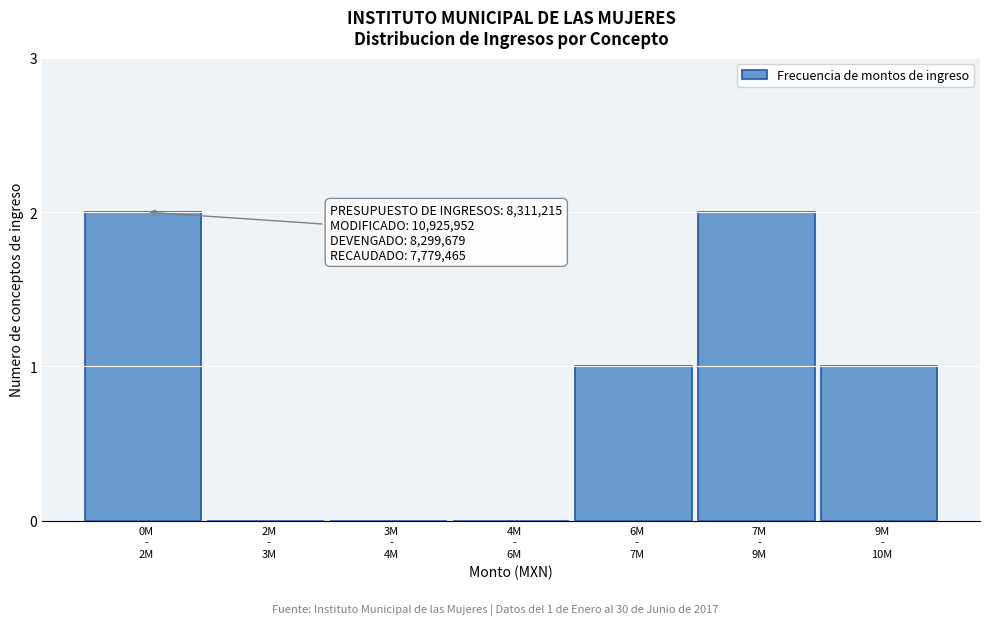

What is the sum of all values?

6